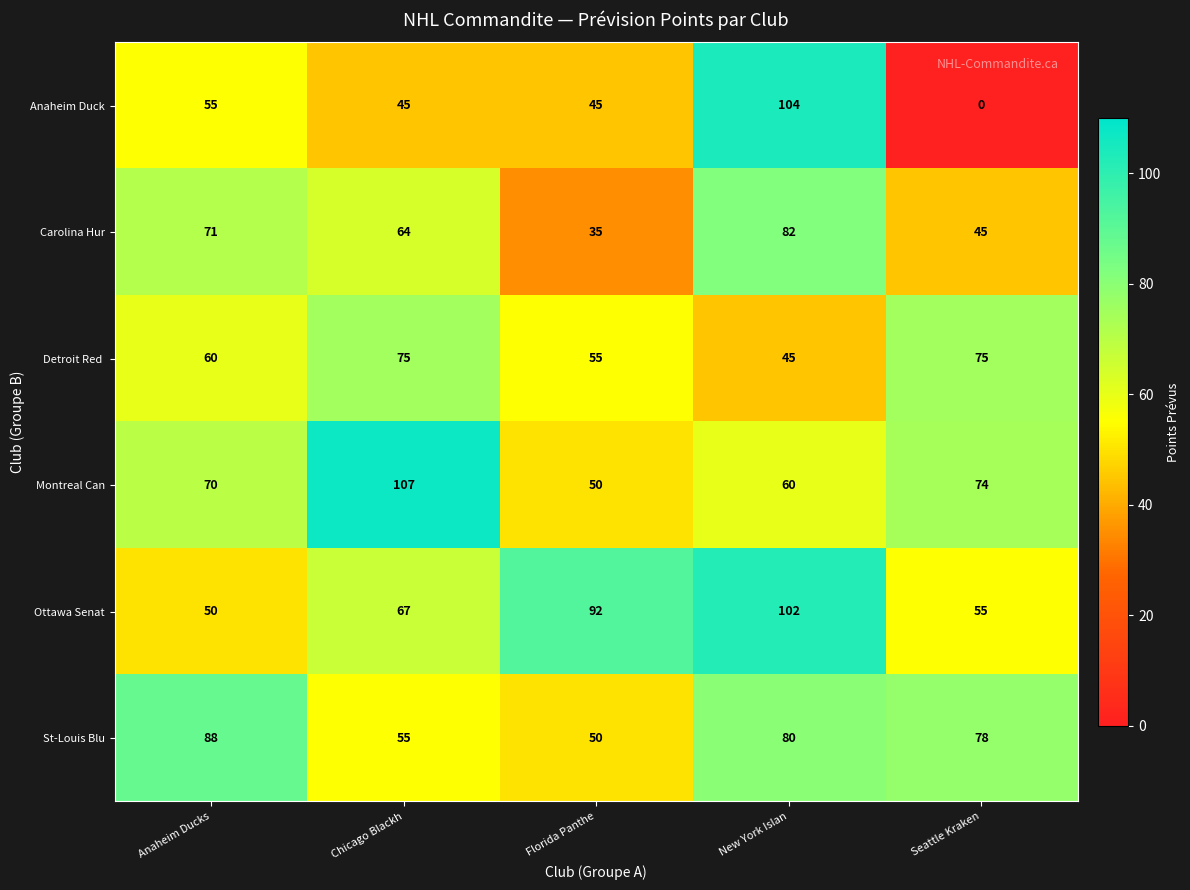

How many categories are shown in the chart?

5